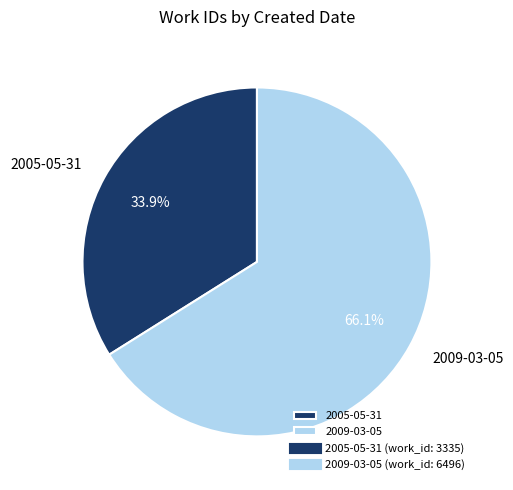

To the nearest percent, what is the difference between the largest and smallest slice percentages?

32%